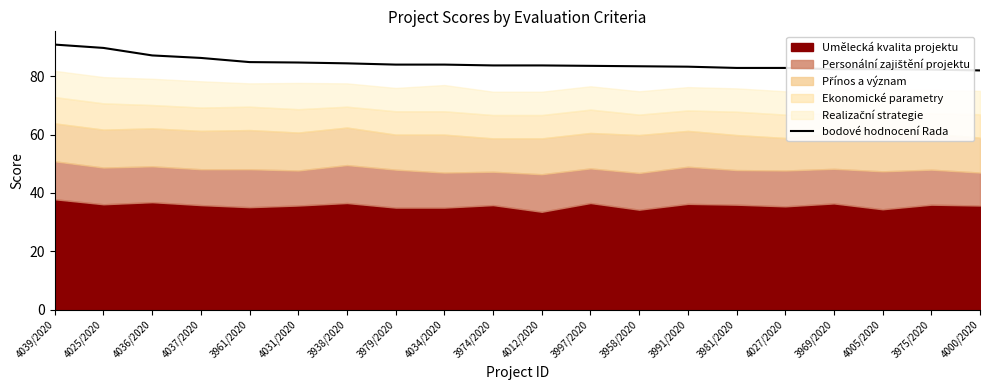

At which category does the chart reach its peak across all series?

4039/2020